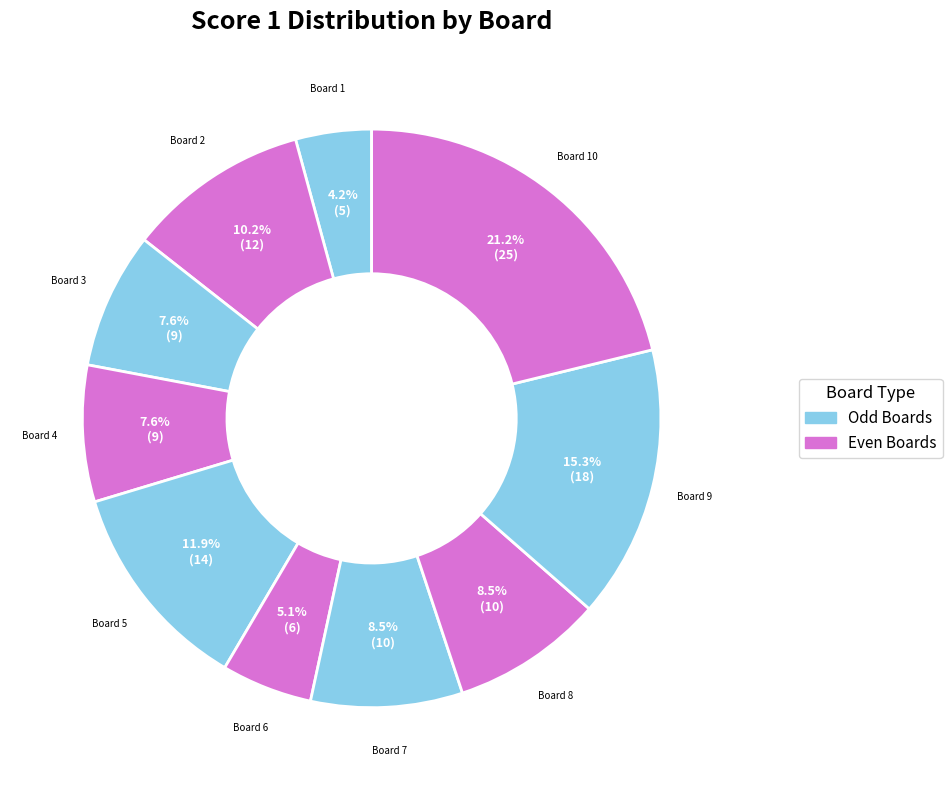

What percentage do Board 1 and Board 2 together represent?

14.4%